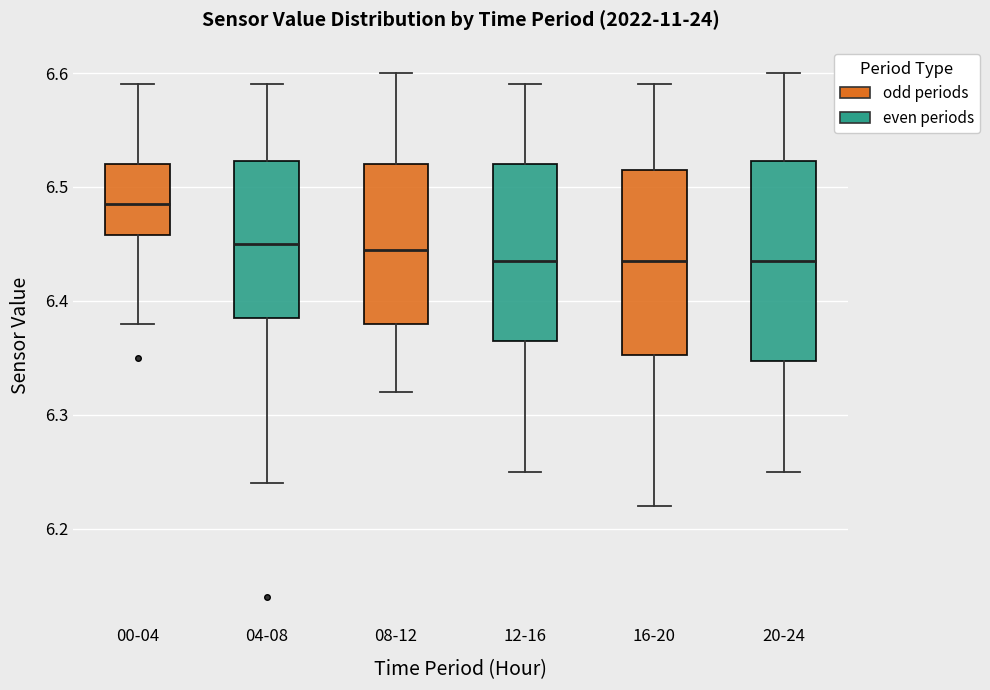

Reading left to right, transcribe this box plot: for each box, give where its median line is, the range the box spans, and where its two whiskers end, as read against the y-axis. The values are not printed on the chart, so give them approximately, as read against the axis.

00-04: median 6.49, box 6.46 to 6.52, whiskers 6.38 to 6.59
04-08: median 6.45, box 6.39 to 6.52, whiskers 6.24 to 6.59
08-12: median 6.45, box 6.38 to 6.52, whiskers 6.32 to 6.60
12-16: median 6.44, box 6.37 to 6.52, whiskers 6.25 to 6.59
16-20: median 6.44, box 6.35 to 6.52, whiskers 6.22 to 6.59
20-24: median 6.44, box 6.35 to 6.52, whiskers 6.25 to 6.60